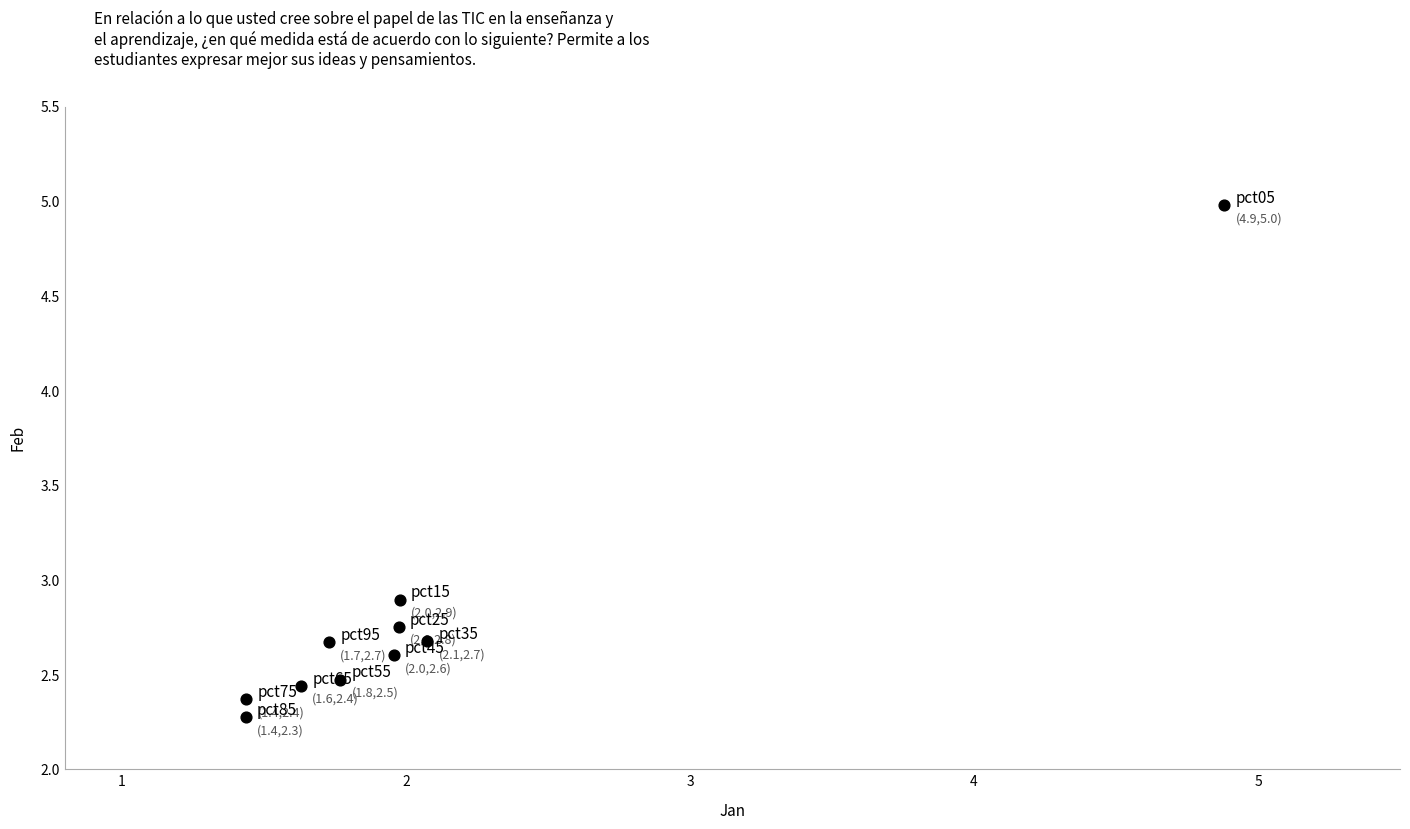

What is the average X value?

2.1